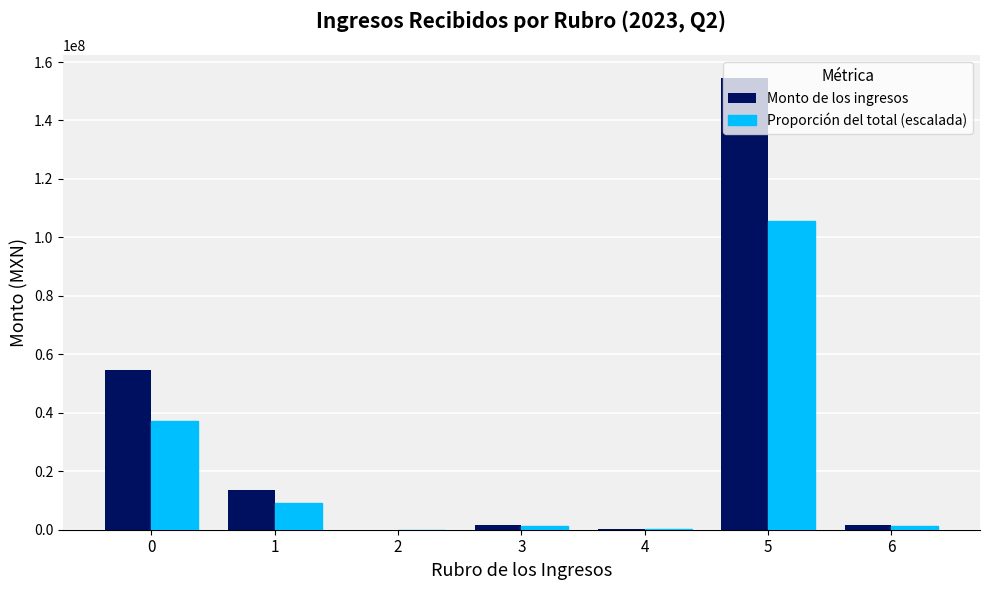

What is the maximum value shown in the chart?

154609465.0